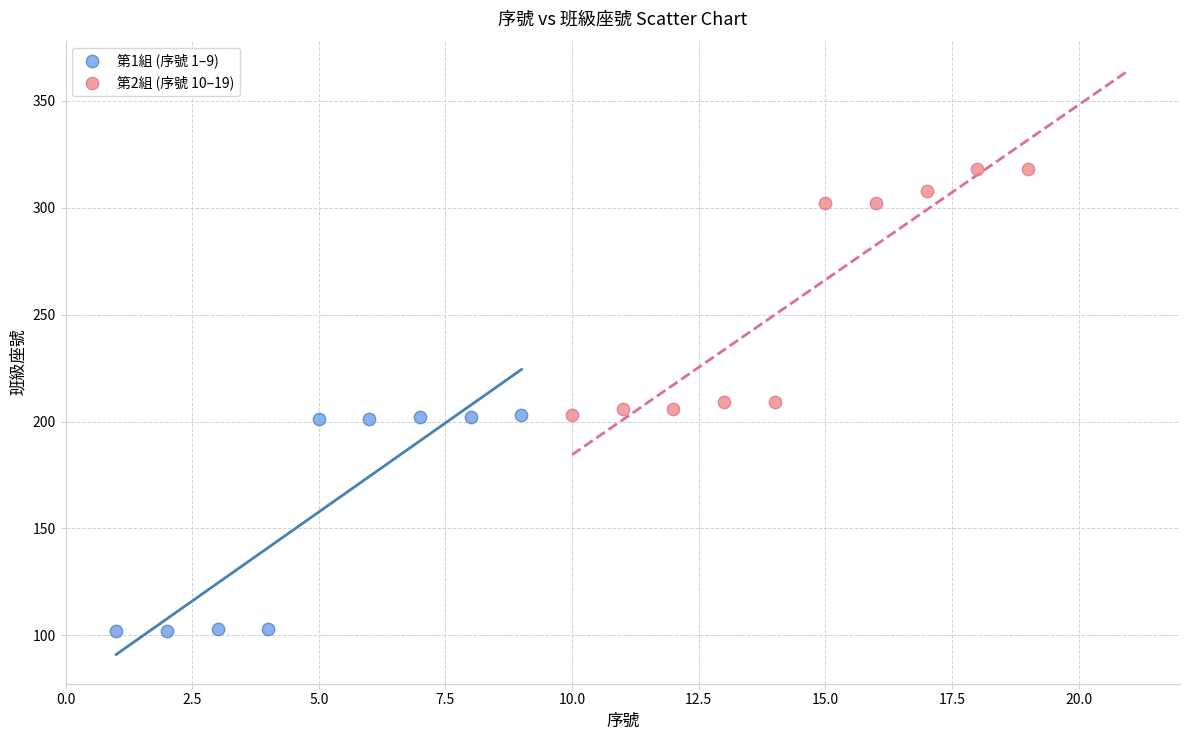

What are all the series names shown in the legend?

第1組 (序號 1–9), 第2組 (序號 10–19)